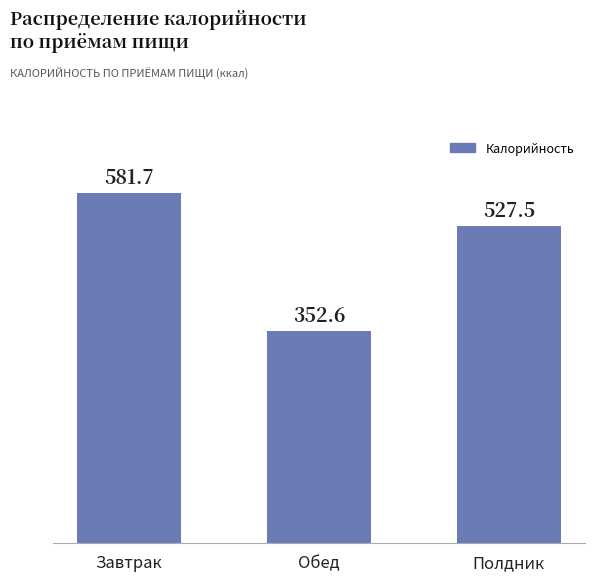

Does the chart contain stacked bars?

No